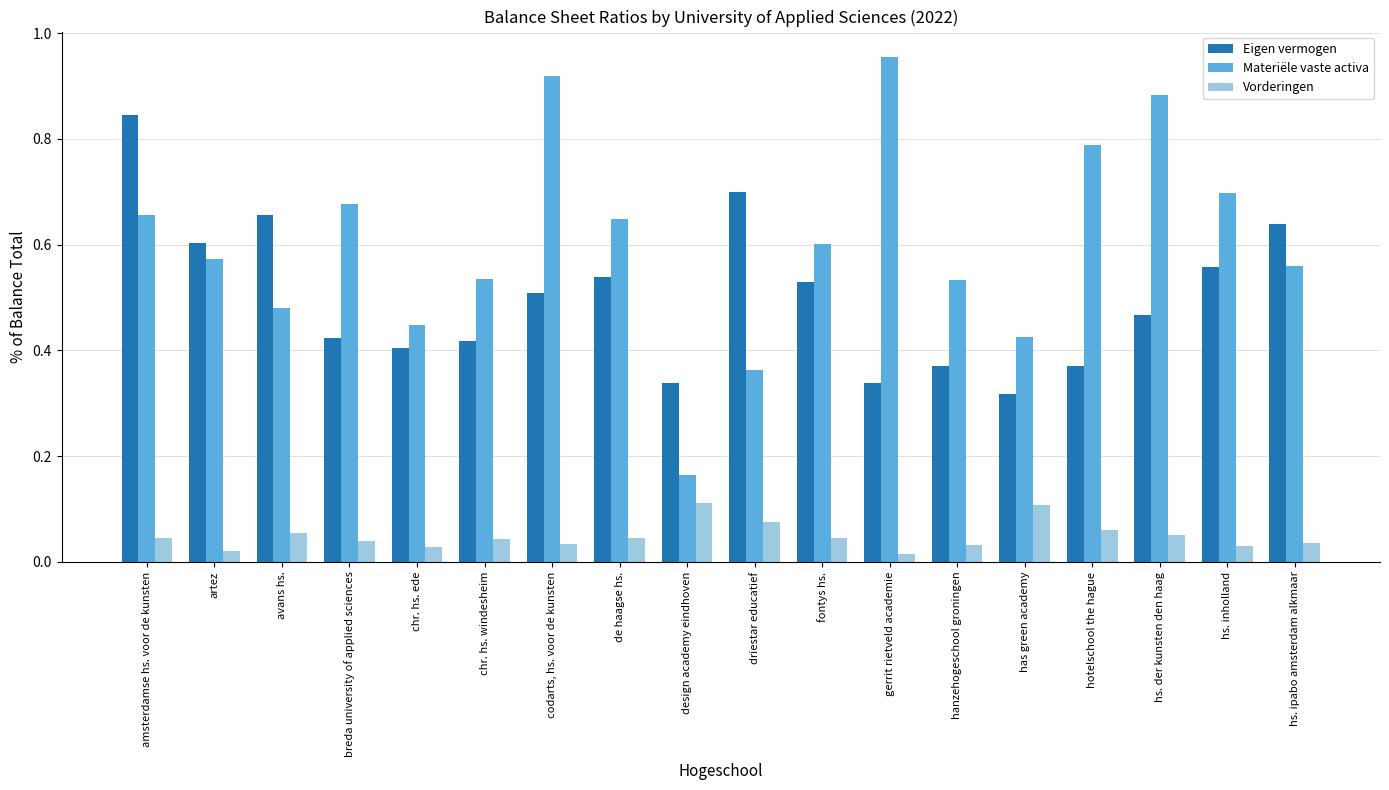

At which category is the sum across all series the highest?

amsterdamse hs. voor de kunsten